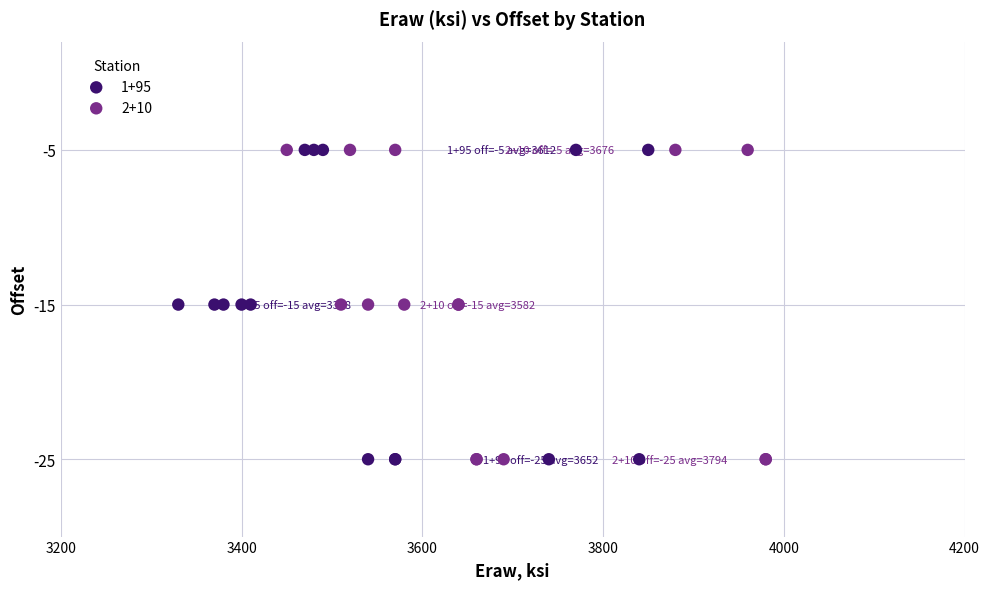

What are all the series names shown in the legend?

1+95, 2+10